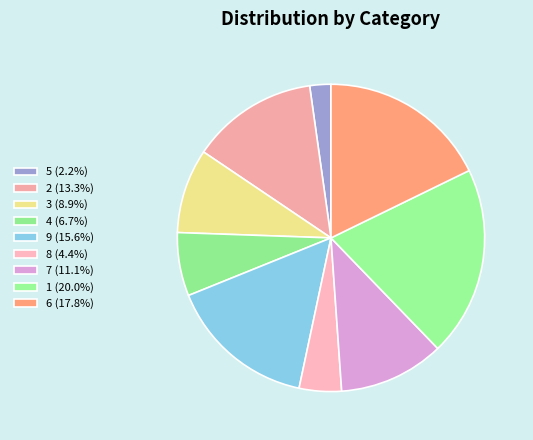

Rank the categories by value from lowest to highest.

5, 8, 4, 3, 7, 2, 9, 6, 1